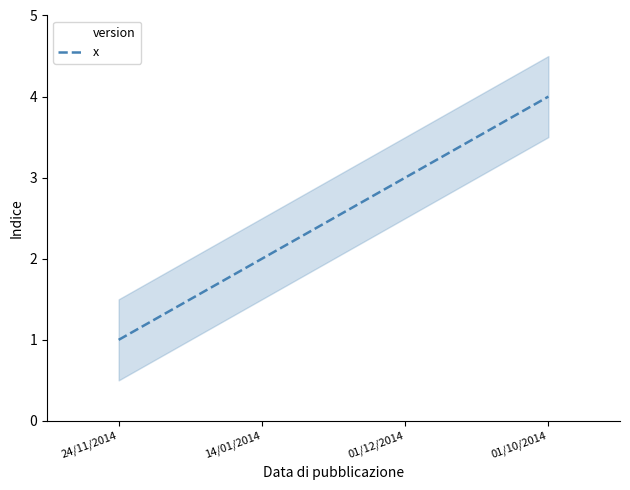

What is the difference between the maximum and minimum values?

3